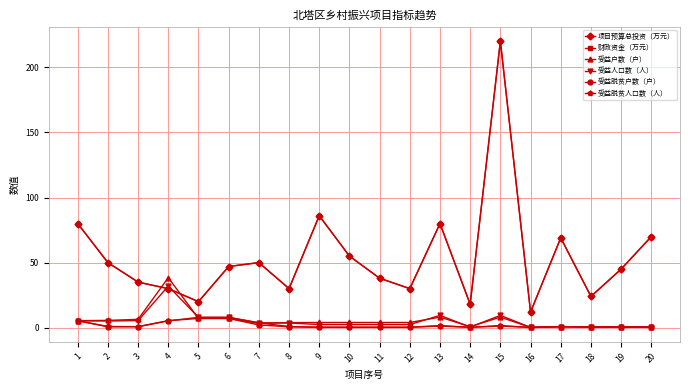

Is this an area chart (filled region under the line)?

No